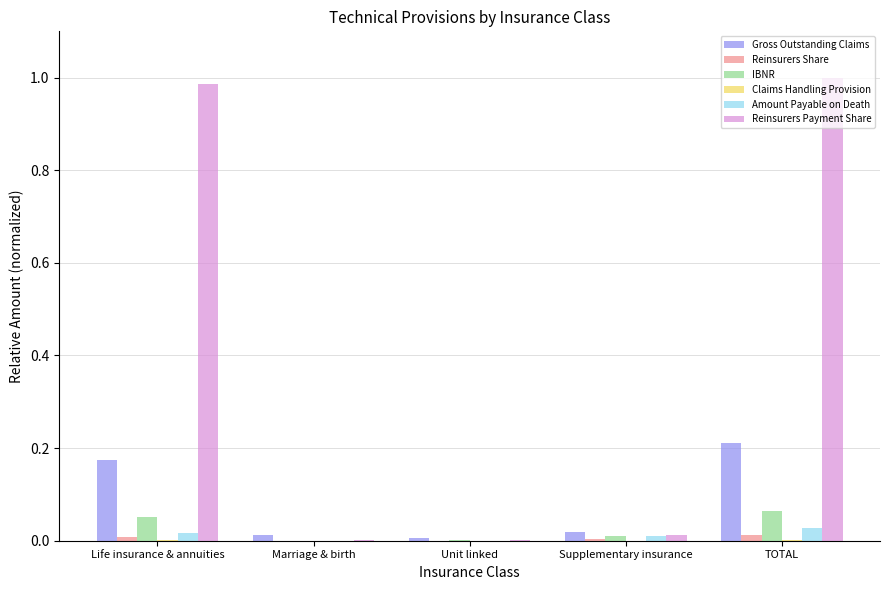

Which series has the largest total across all categories?

Reinsurers Payment Share